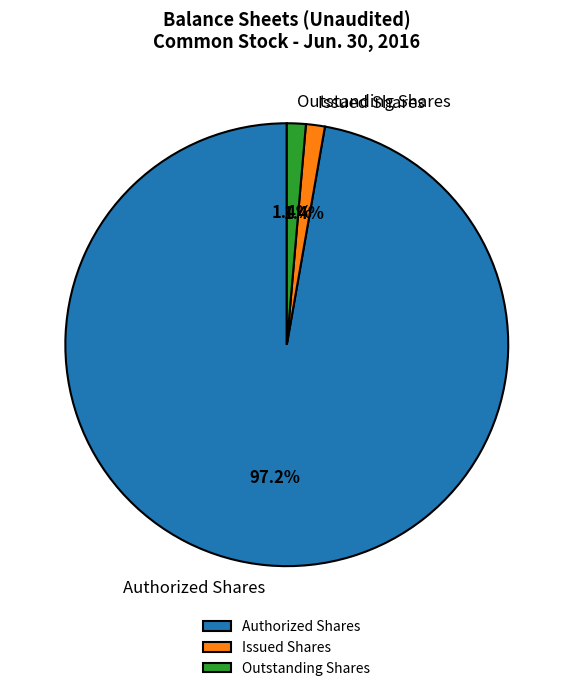

Does any single category account for the majority?

Yes